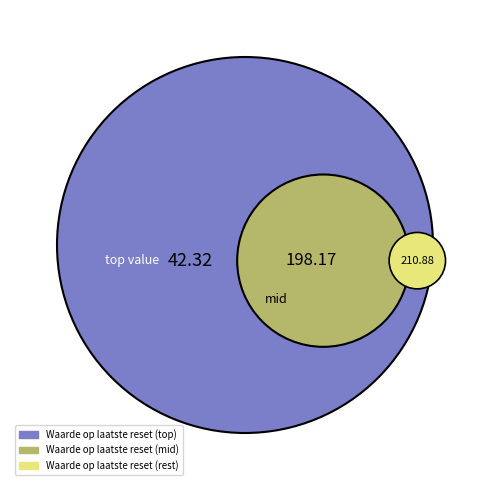

True or false: 2025-02-07 accounts for 9% of the total.

True